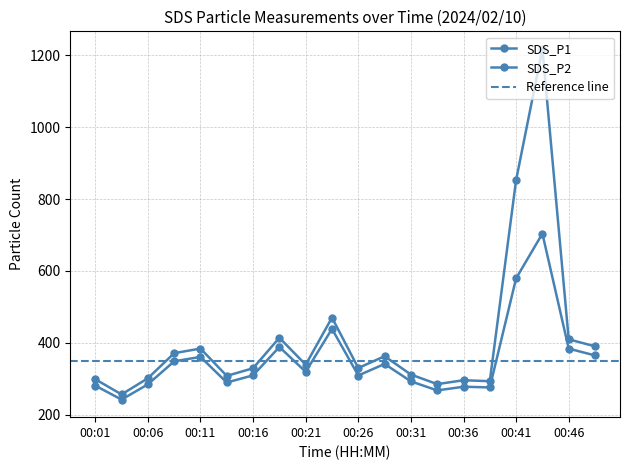

Reading left to right, transcribe all the data shown in this chart.

SDS_P1: 00:01=298.8	00:04=256.4	00:06=301.4	00:09=371.2	00:11=384.0	00:14=308.0	00:16=329.3	00:18=414.1	00:21=339.1	00:23=470.0	00:26=329.9	00:28=362.7	00:31=311.8	00:33=285.1	00:36=295.9	00:38=293.2	00:41=852.8	00:43=1217.6	00:46=409.7	00:48=390.2
SDS_P2: 00:01=281.0	00:04=242.0	00:06=284.5	00:09=348.5	00:11=360.8	00:14=289.6	00:16=309.6	00:18=388.4	00:21=319.4	00:23=438.9	00:26=309.1	00:28=341.2	00:31=292.9	00:33=267.6	00:36=277.8	00:38=275.9	00:41=579.3	00:43=703.7	00:46=383.8	00:48=364.9